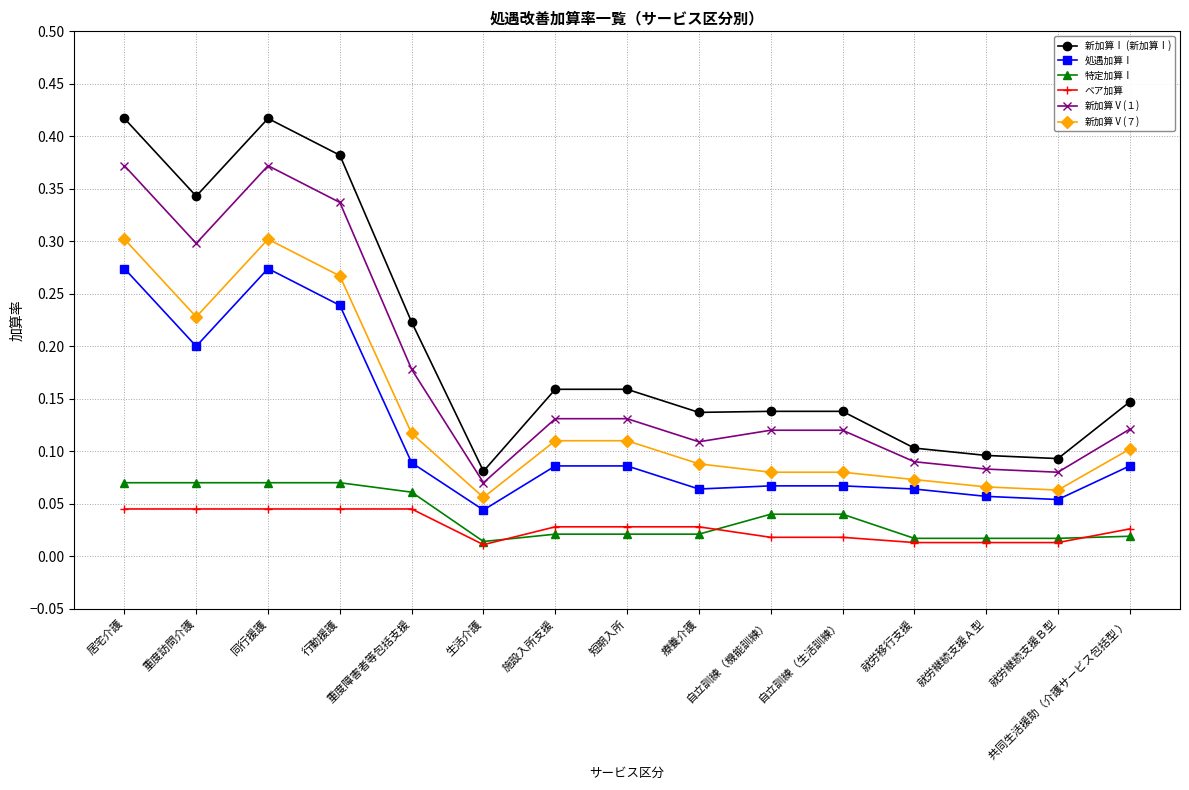

True or false: 処遇加算Ⅰ and 新加算Ⅴ(７) cross at least once.

False